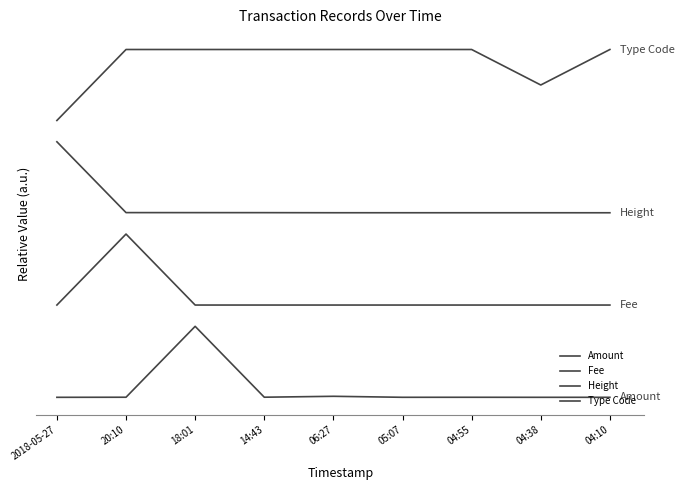

Which label corresponds to the largest value in the chart?

20:10